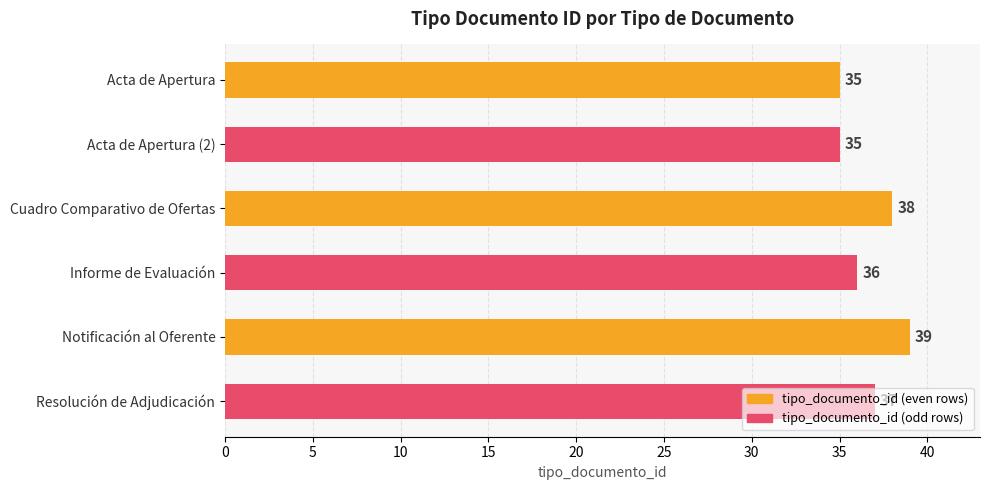

What is the smallest value displayed?

35